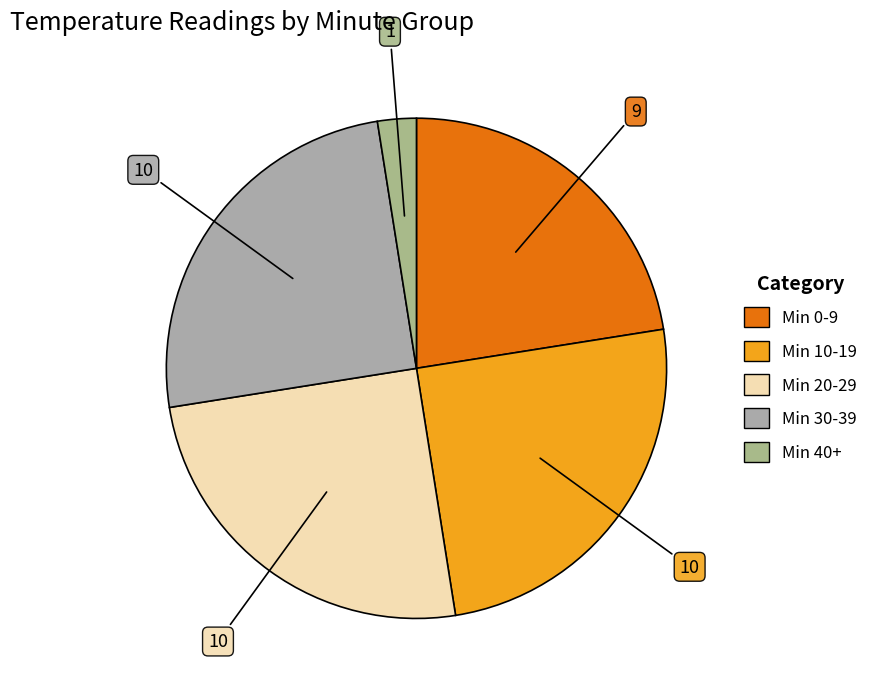

Count the number of slices in the pie.

5